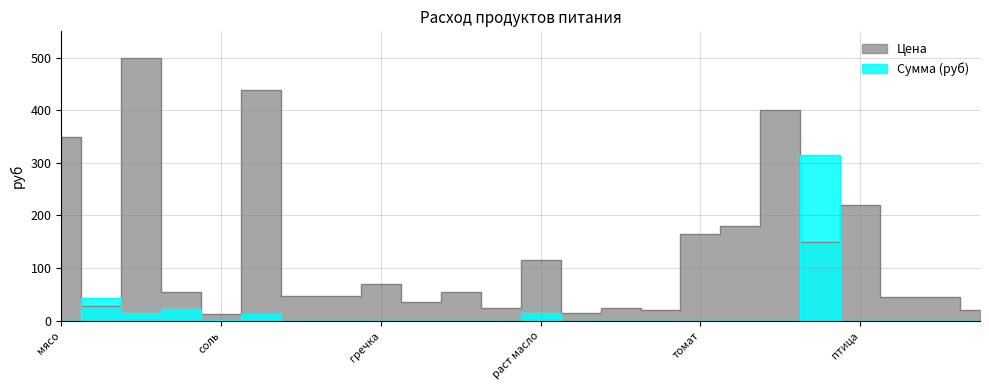

In Цена, how many points are higher than both neighbors (excluding endpoints)?

8